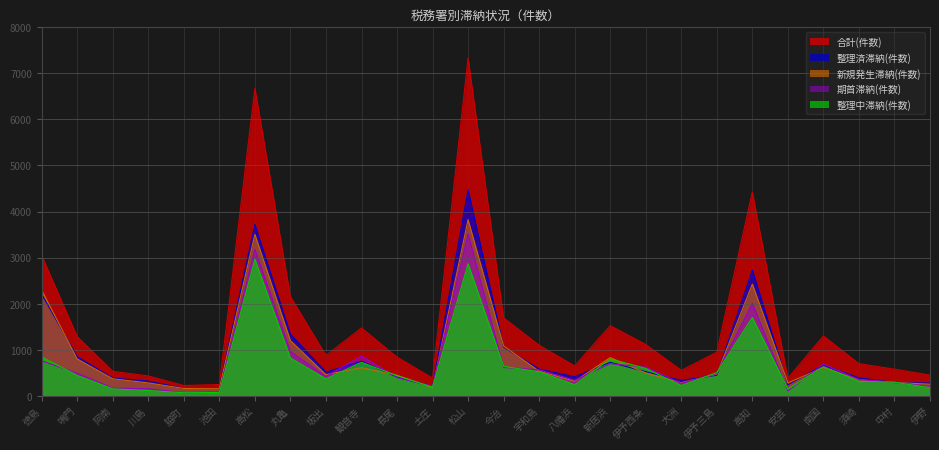

What is the average value of the 整理中滞納(件数) series?

644